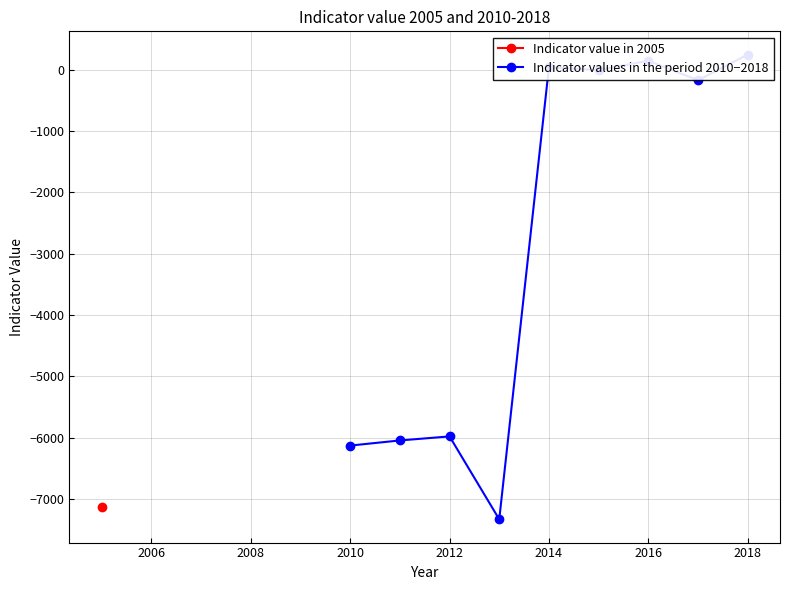

What is the maximum value shown in the chart?

243.1